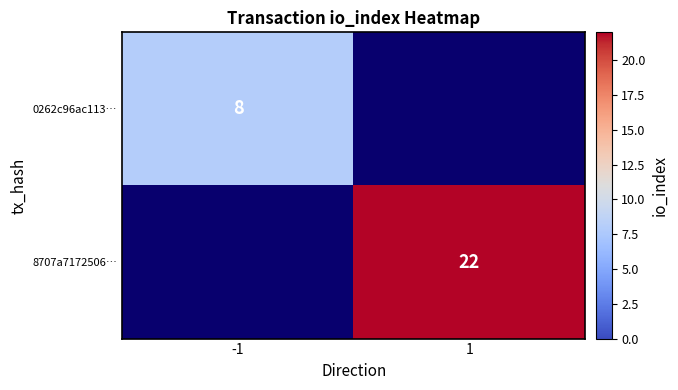

Count the number of categories in the chart.

2